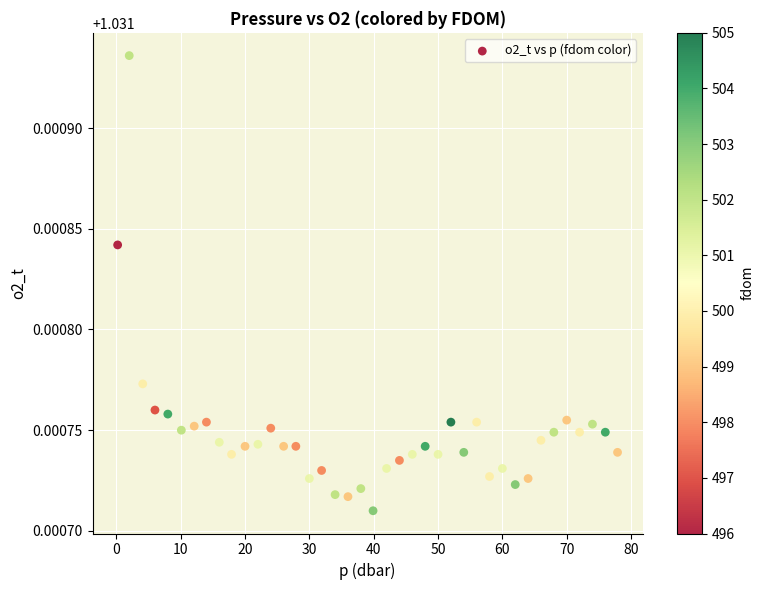

What is the range of X values (max minus min)?

77.7